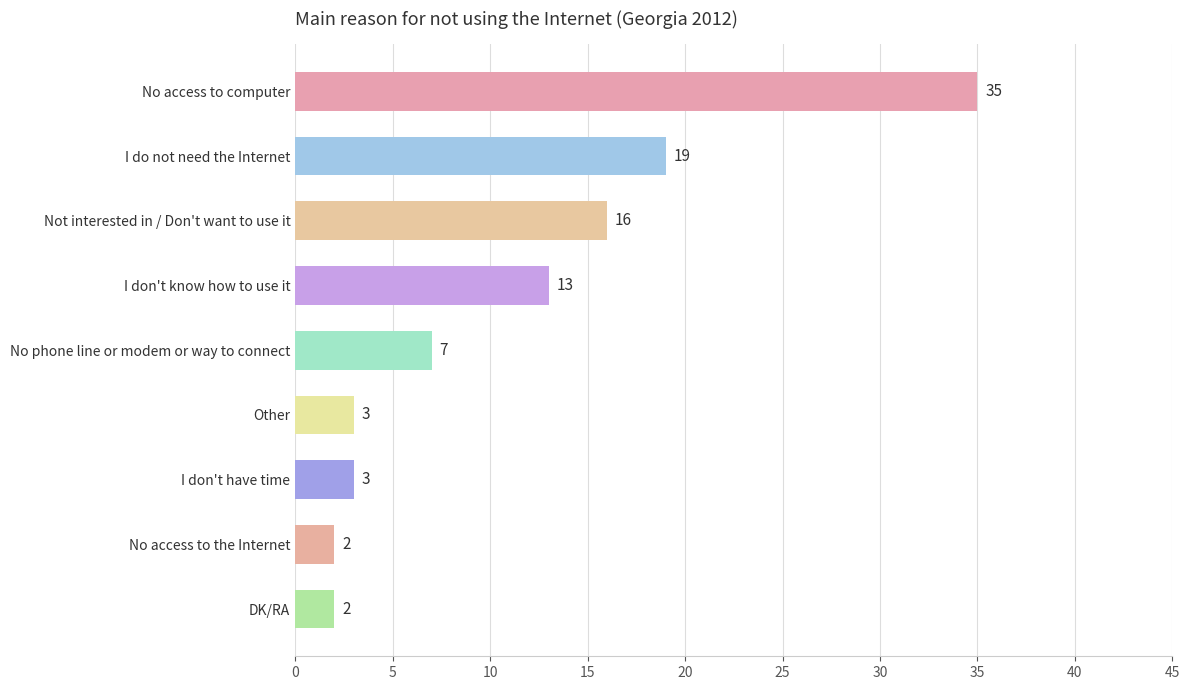

How many distinct data groups are displayed?

1